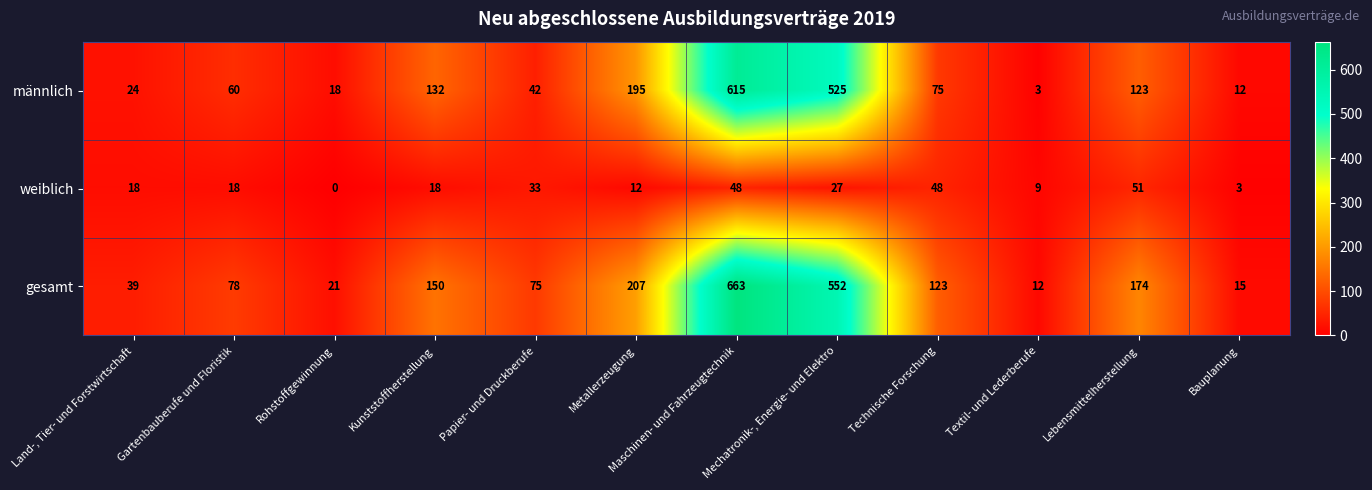

What is the difference between the maximum and second lowest values in the männlich series?

603